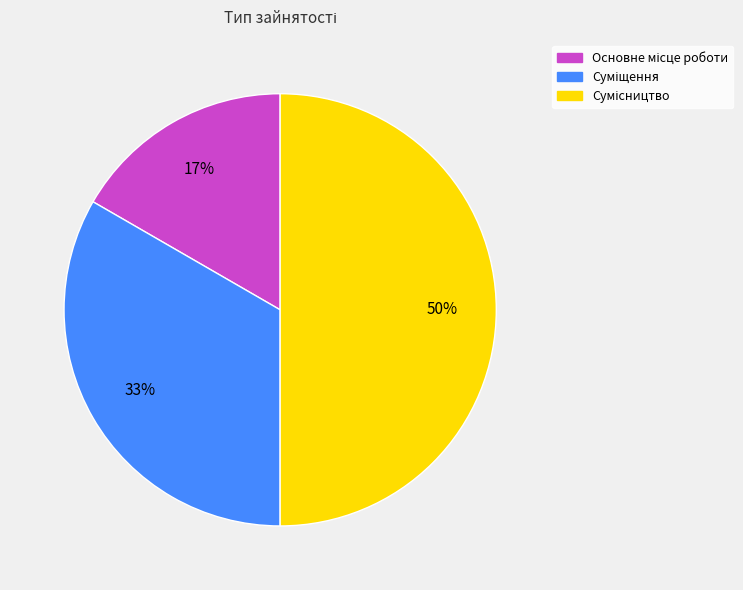

To the nearest percent, what is the difference between the largest and smallest slice percentages?

33%